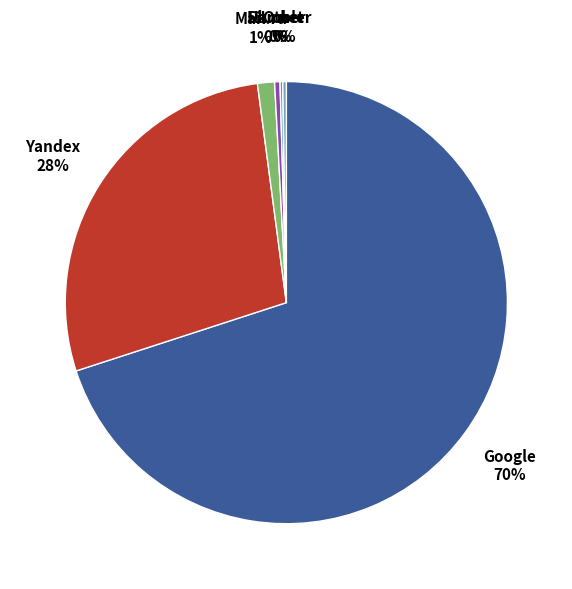

Which slice represents more than half of the pie?

Google